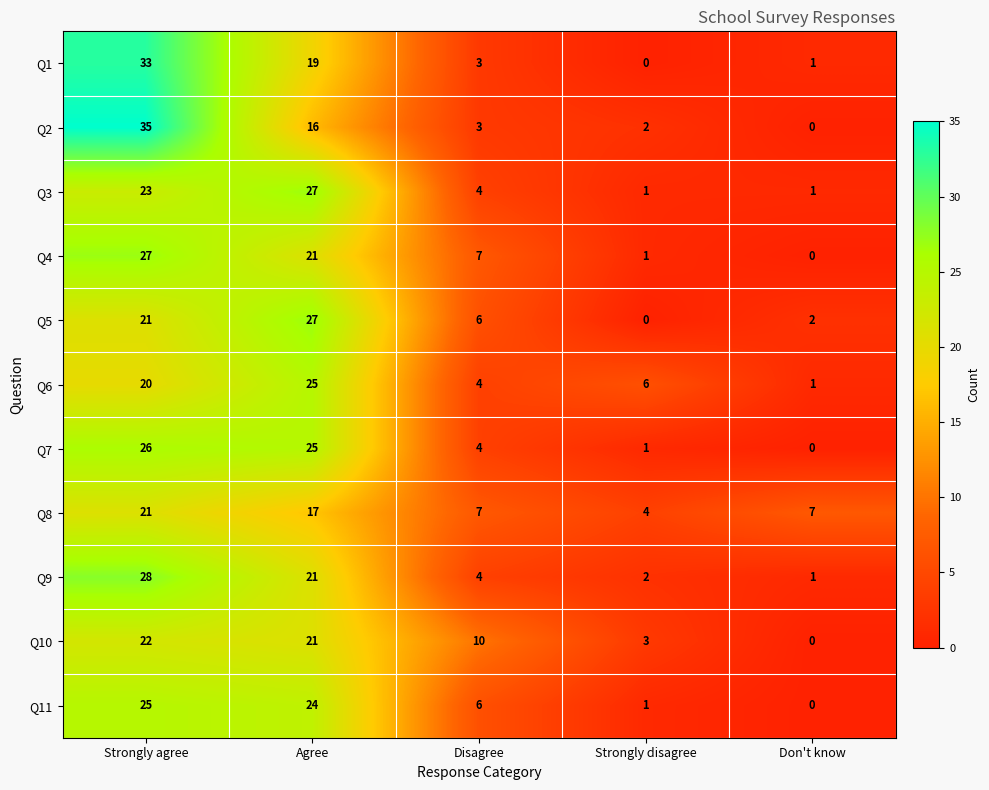

At which category is the sum across all series the highest?

Strongly agree